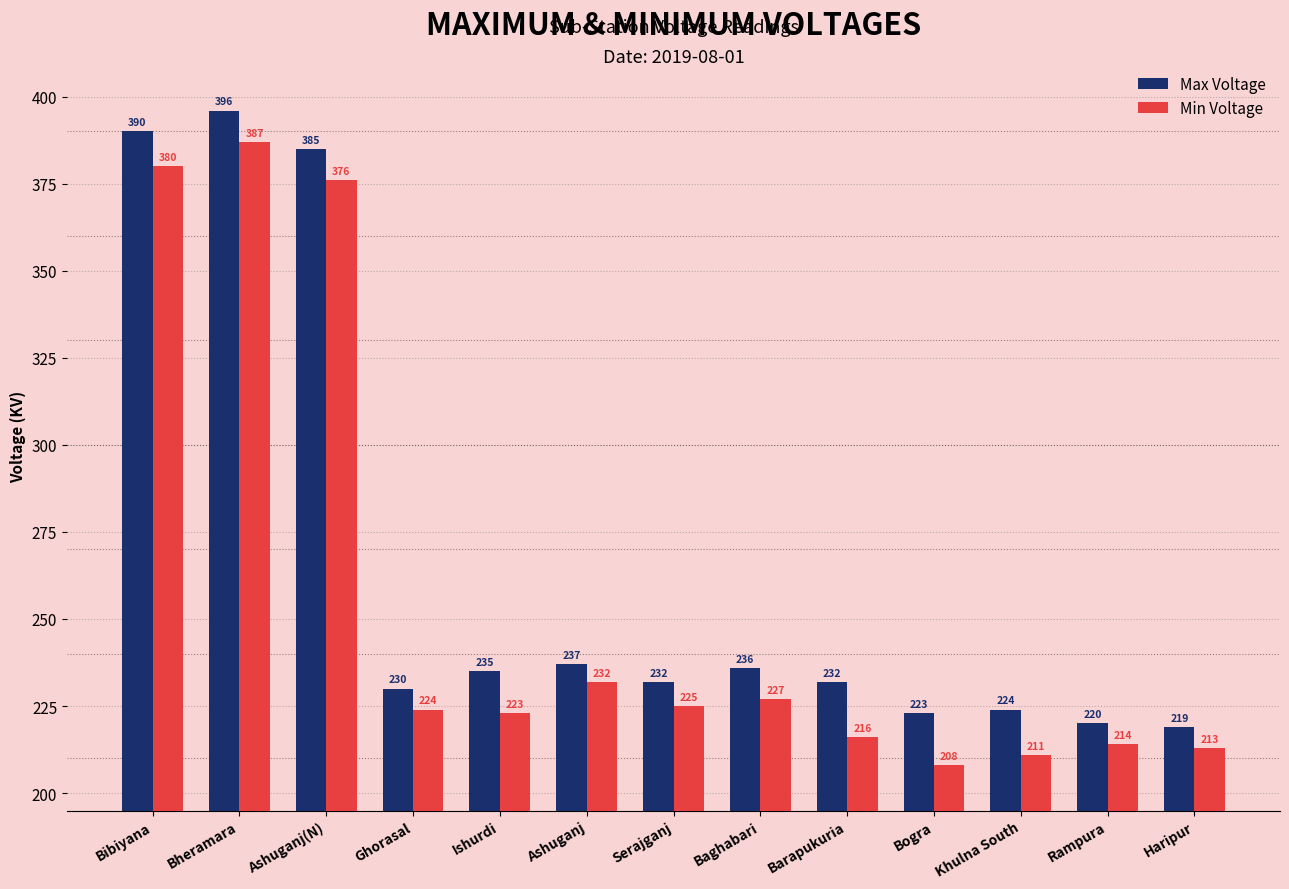

What is the average value of the Max Voltage series?

266